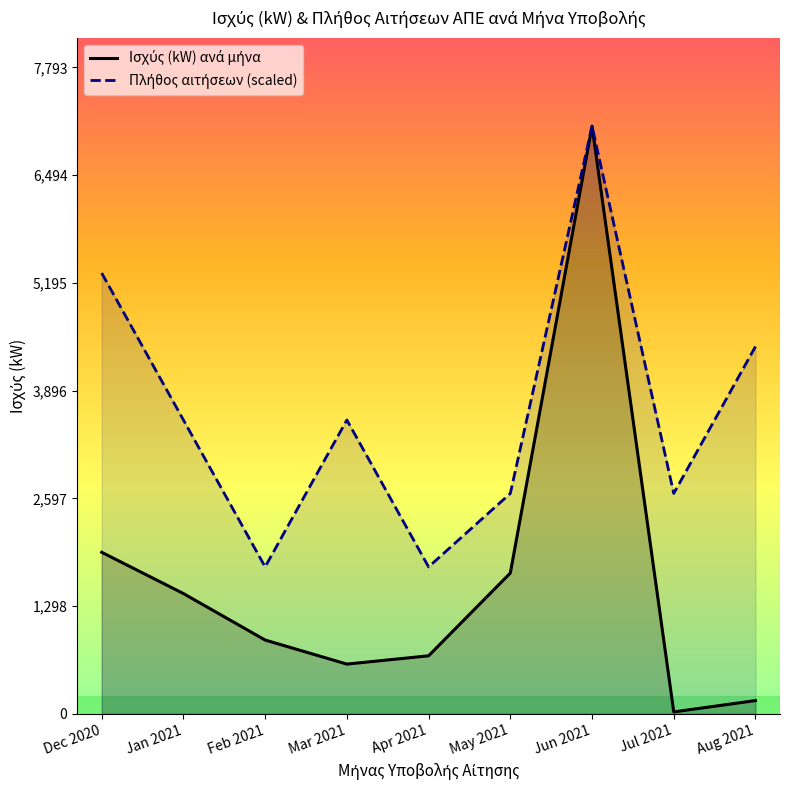

Where does the Ισχύς (kW) ανά μήνα series first go above 889?

Dec 2020